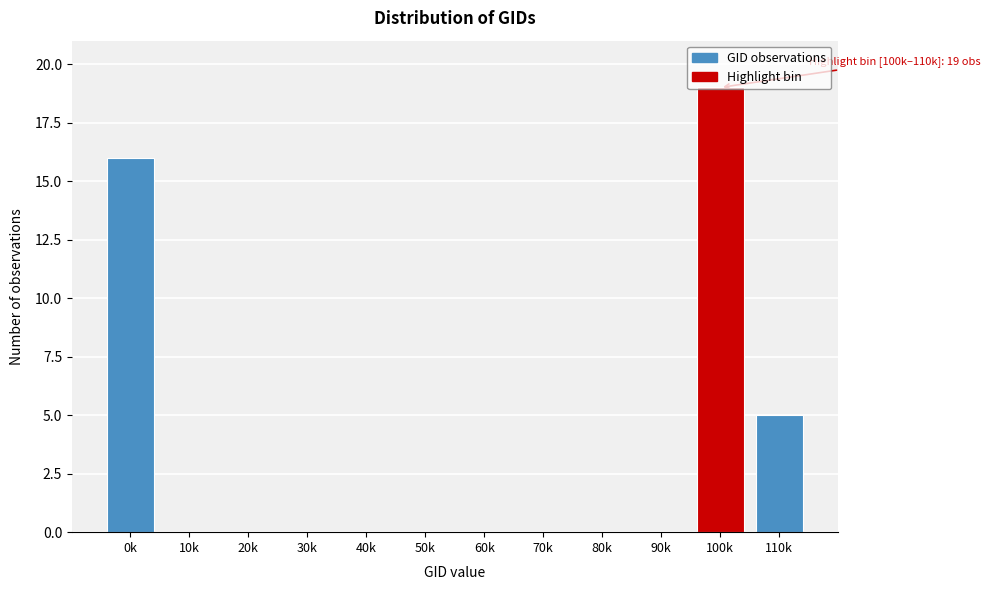

Which label corresponds to the largest value in the chart?

100k